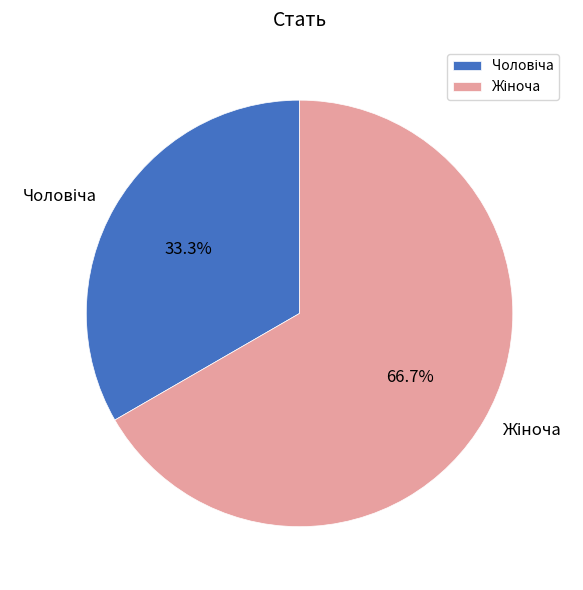

Does any single category account for the majority?

Yes